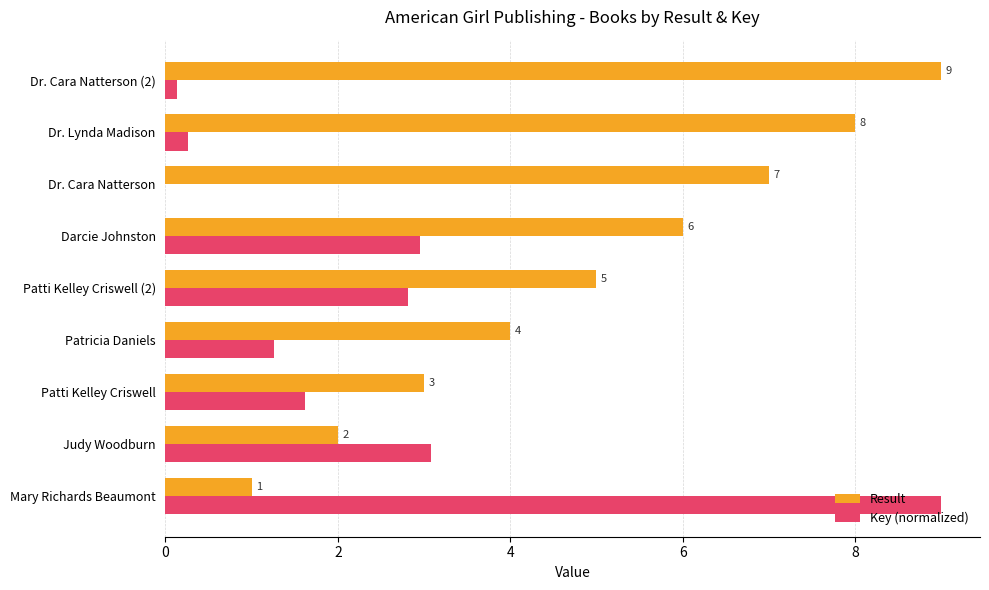

True or false: Result has a value of 9.0 at Dr. Cara Natterson (2).

True